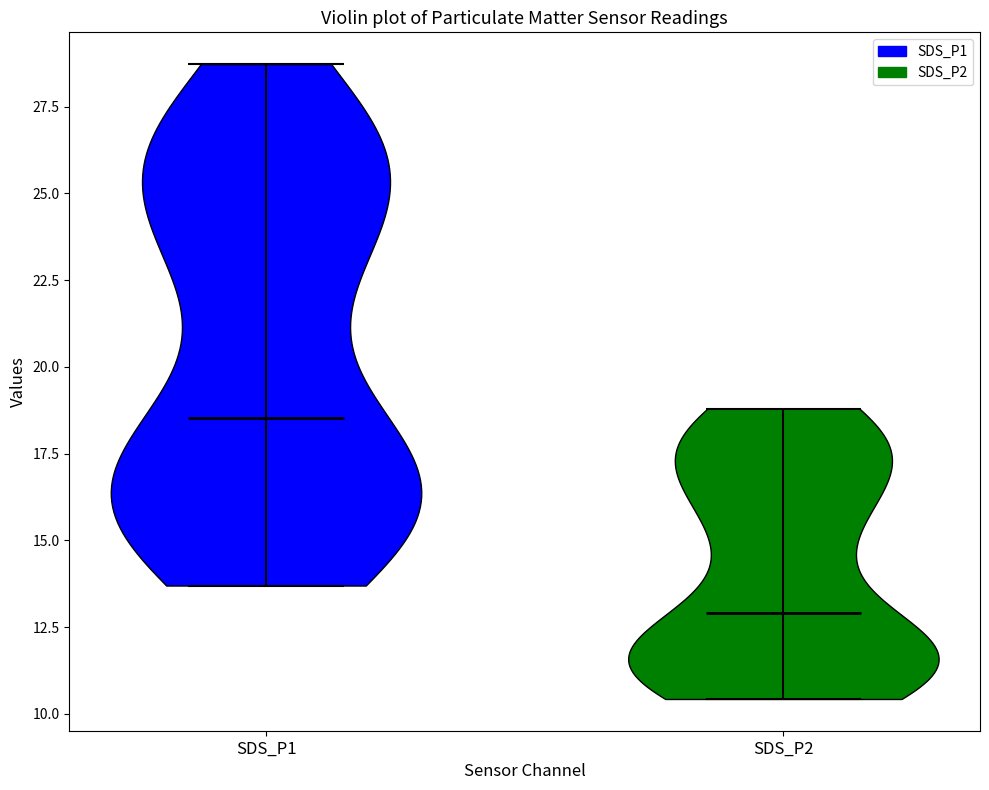

Which violin has the lowest median line?

SDS_P2